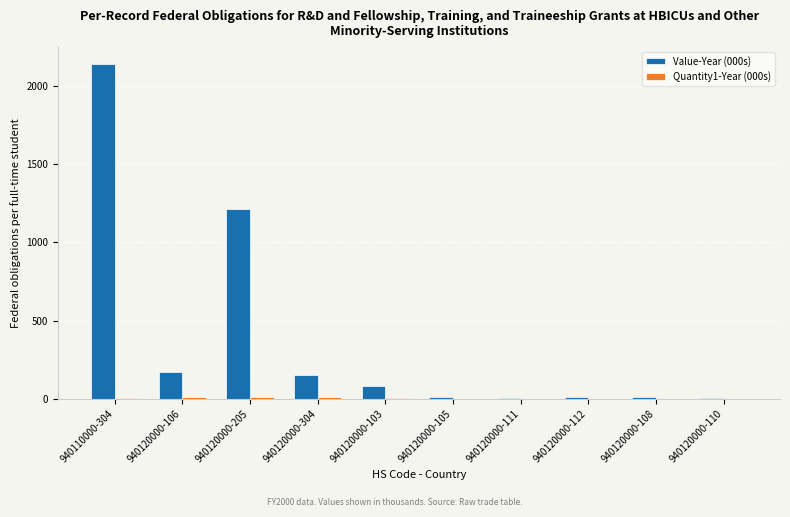

At which category is the sum across all series the highest?

940110000-304